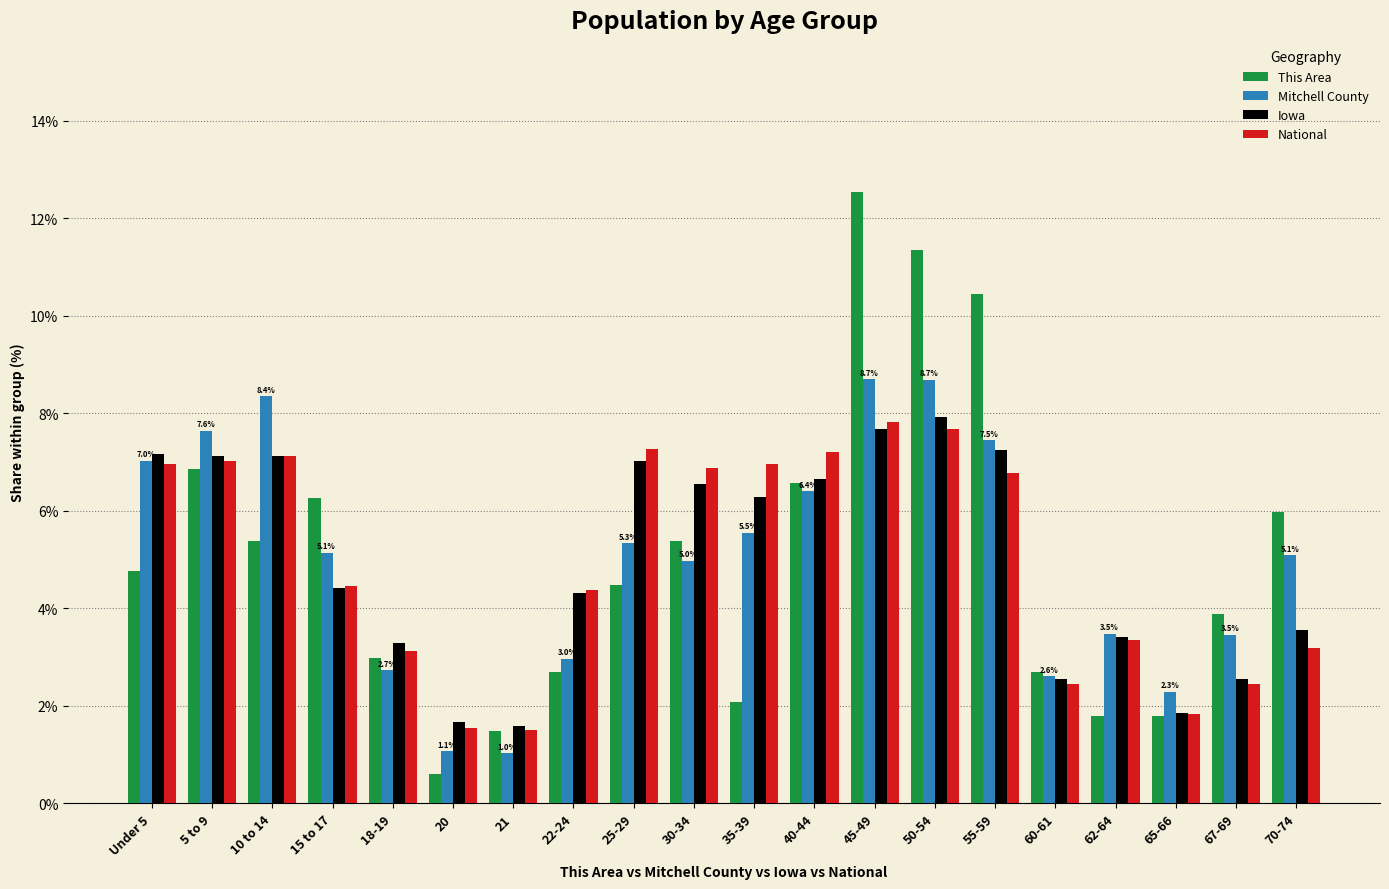

Which series changed the most between 55-59 and 67-69?

This Area